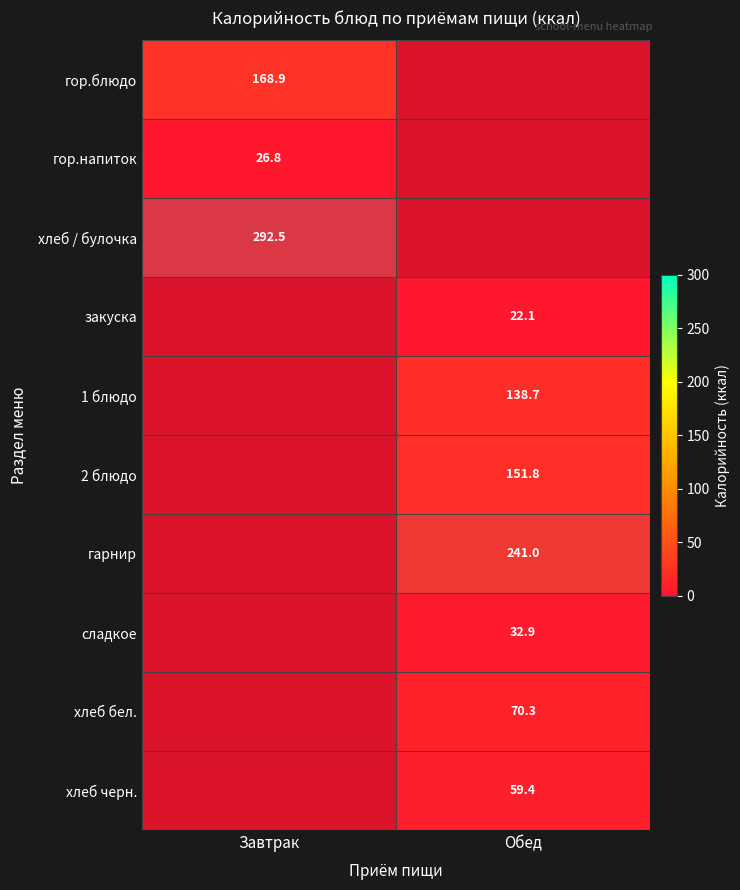

How many positive values does the гор.блюдо series have?

1